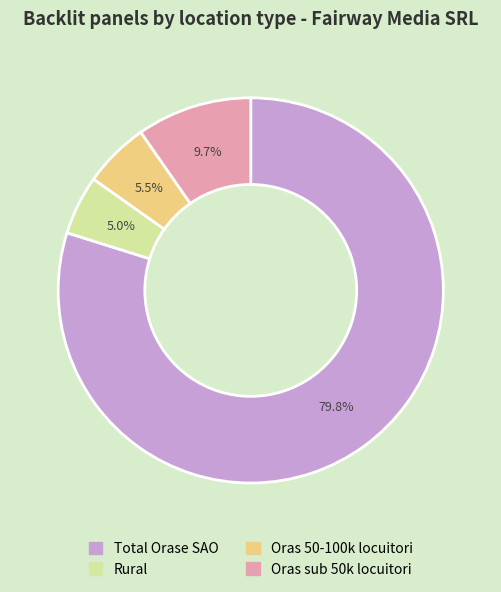

Is Rural the majority of the pie?

No